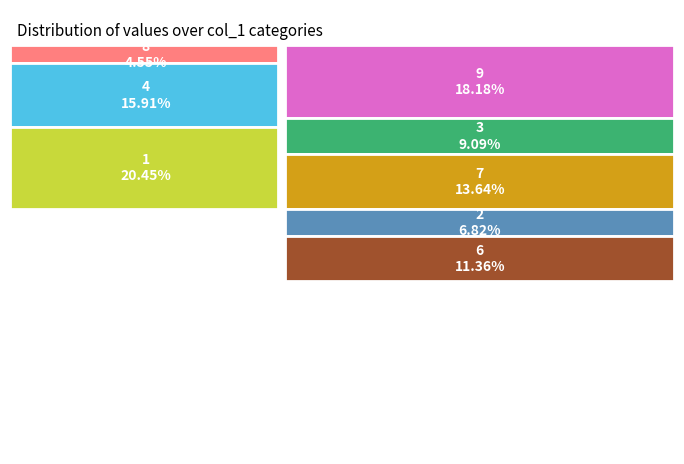

Does 4 account for over 50% of the chart?

No